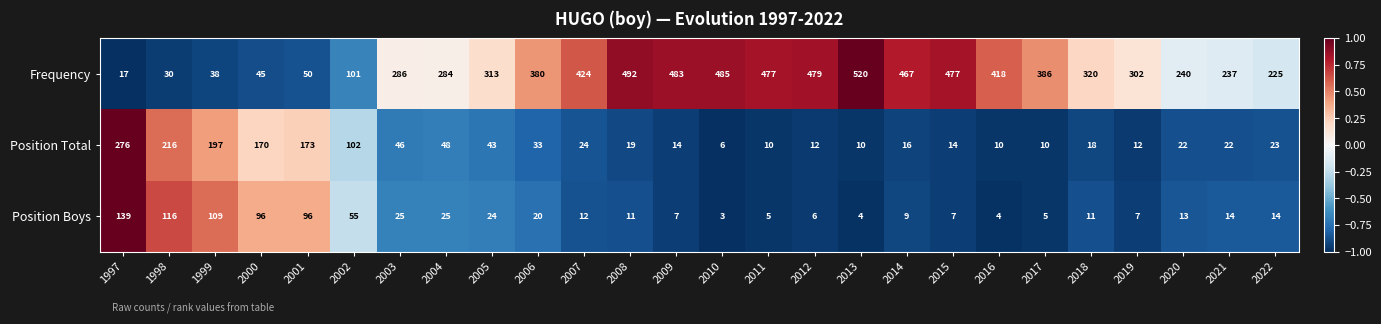

Which series has the largest total across all categories?

Frequency